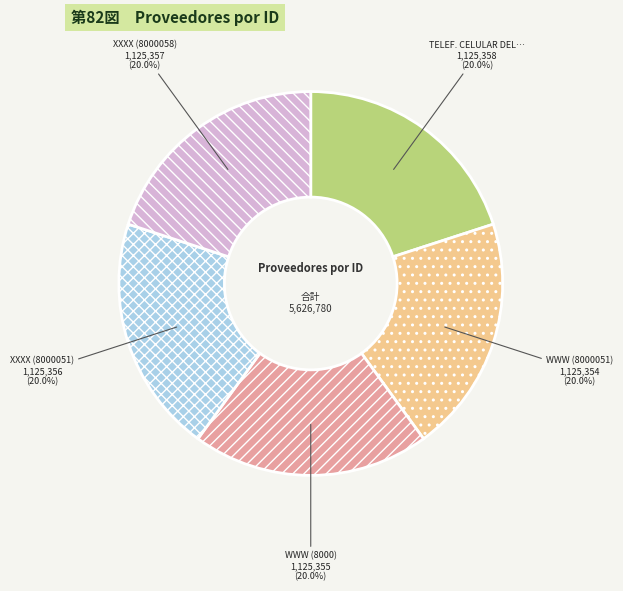

Is there a majority slice in this chart?

No